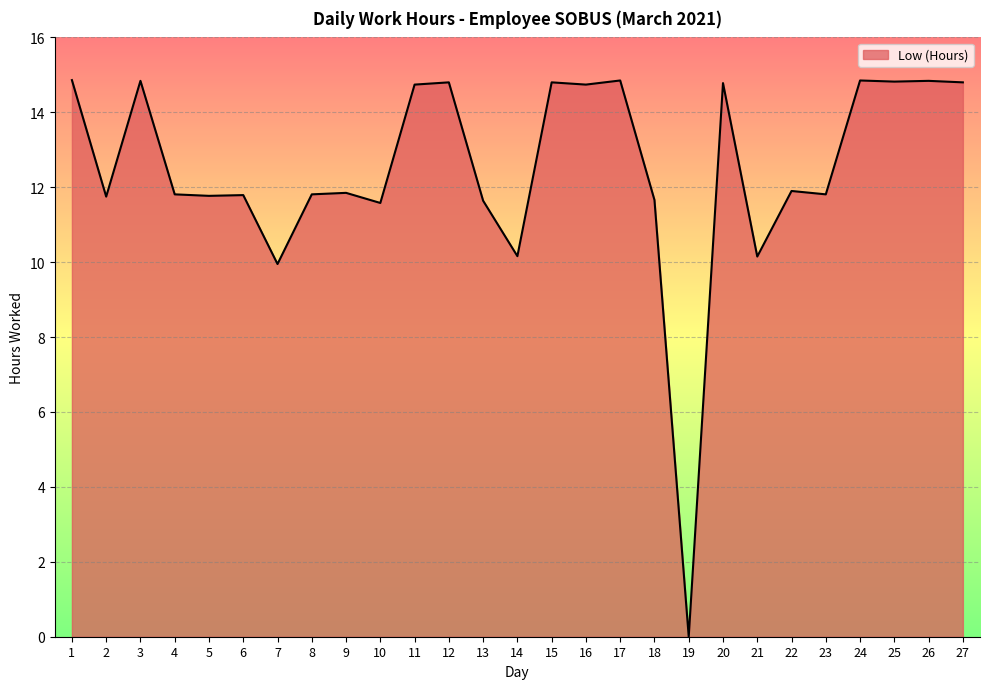

True or false: the data has more than 1 interior local peaks.

True